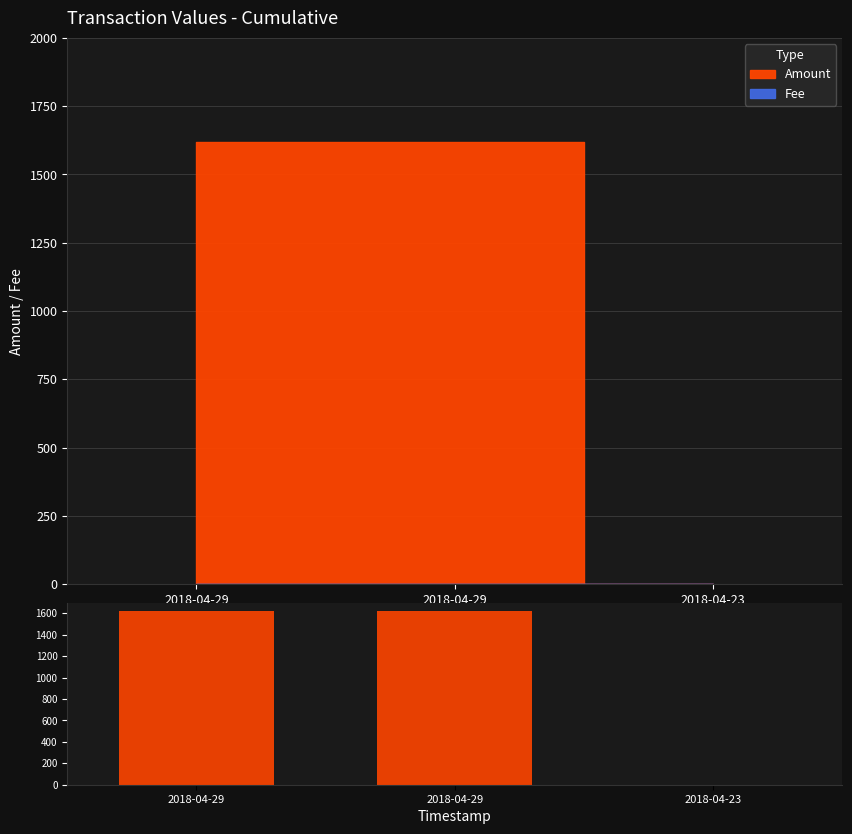

How many bars are there in each group?

2